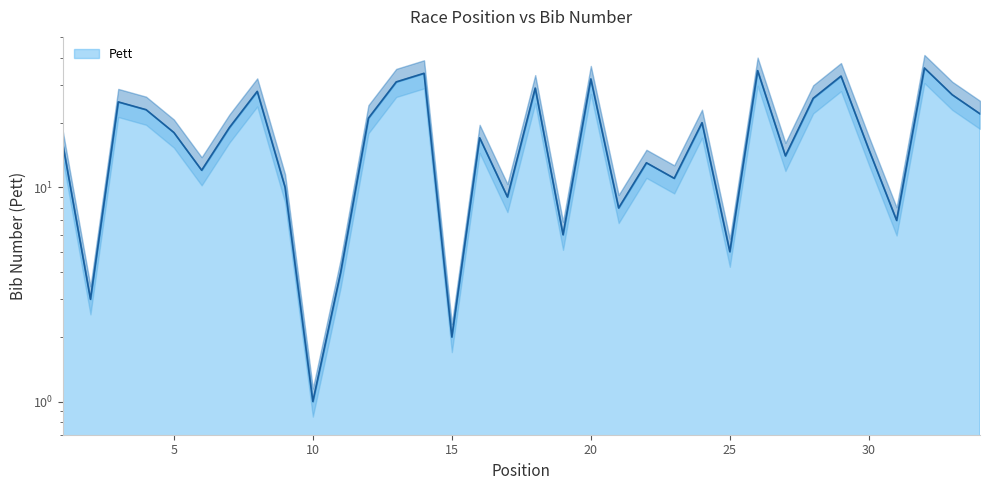

How many data points are less than 18?

17